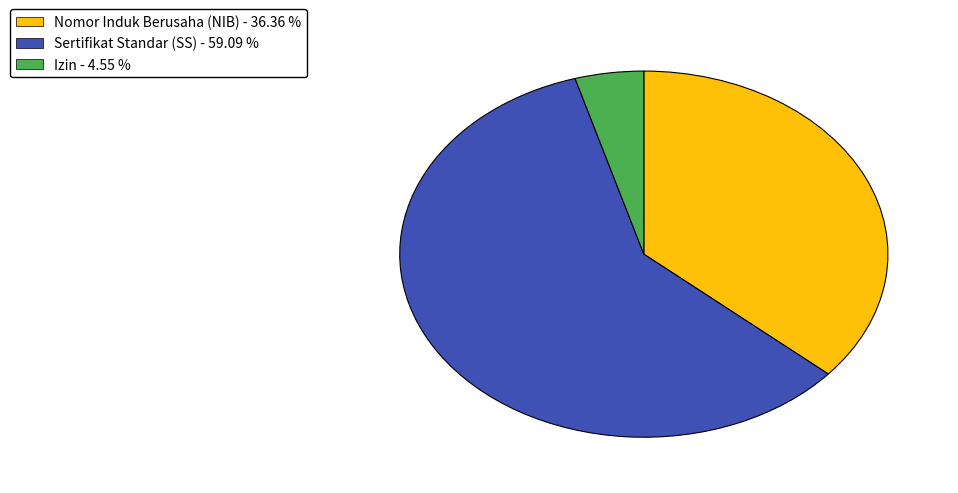

Does Sertifikat Standar (SS) account for over 50% of the chart?

Yes